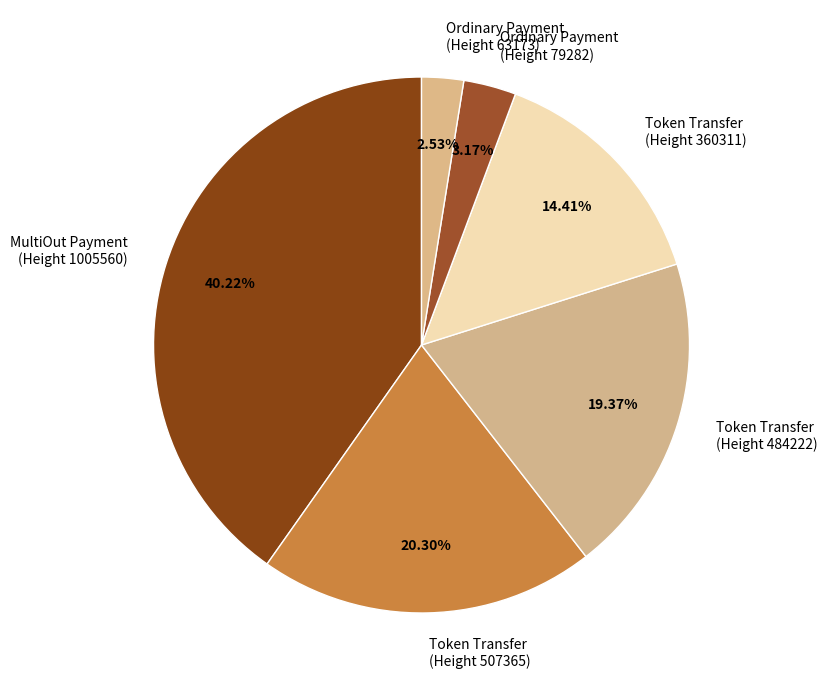

How many slices are in this pie chart?

6